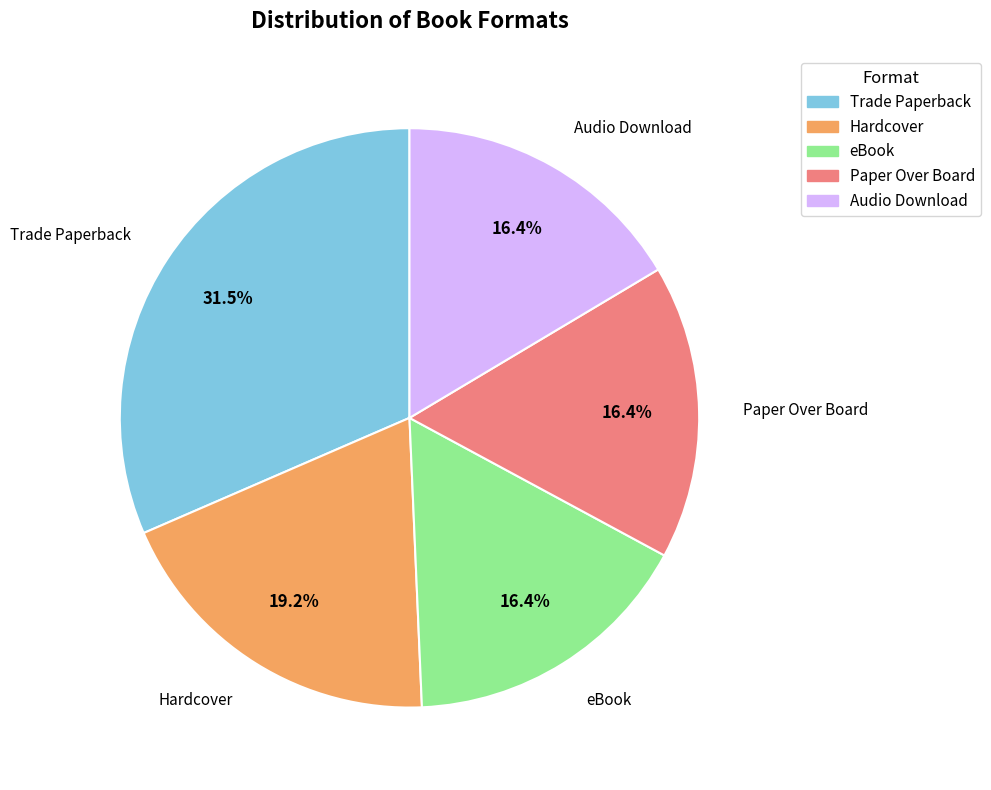

Approximately how many times larger is the value at Hardcover compared to Paper Over Board?

1.2